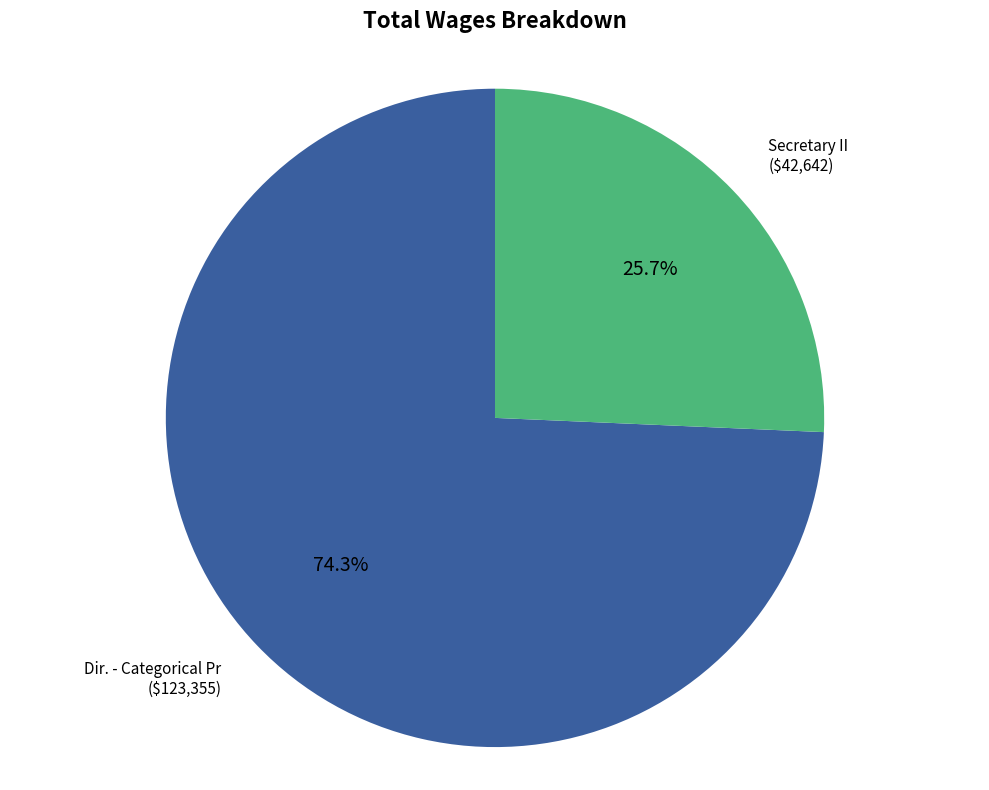

Does any single category account for the majority?

Yes